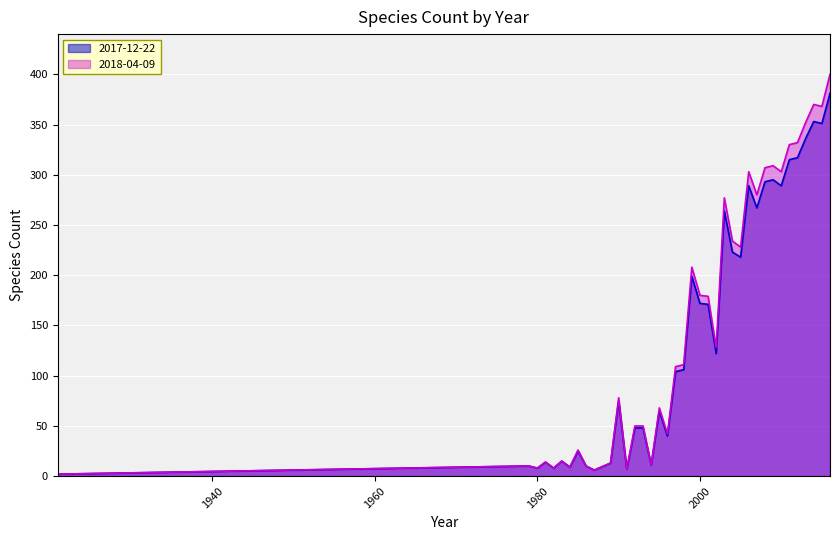

Does the chart display data point markers on the line(s)?

No